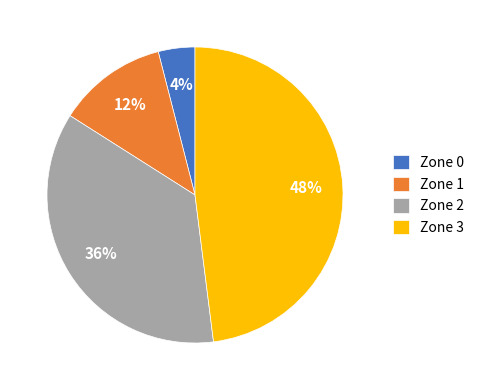

Which has a higher value, Zone 3 or Zone 1?

Zone 3